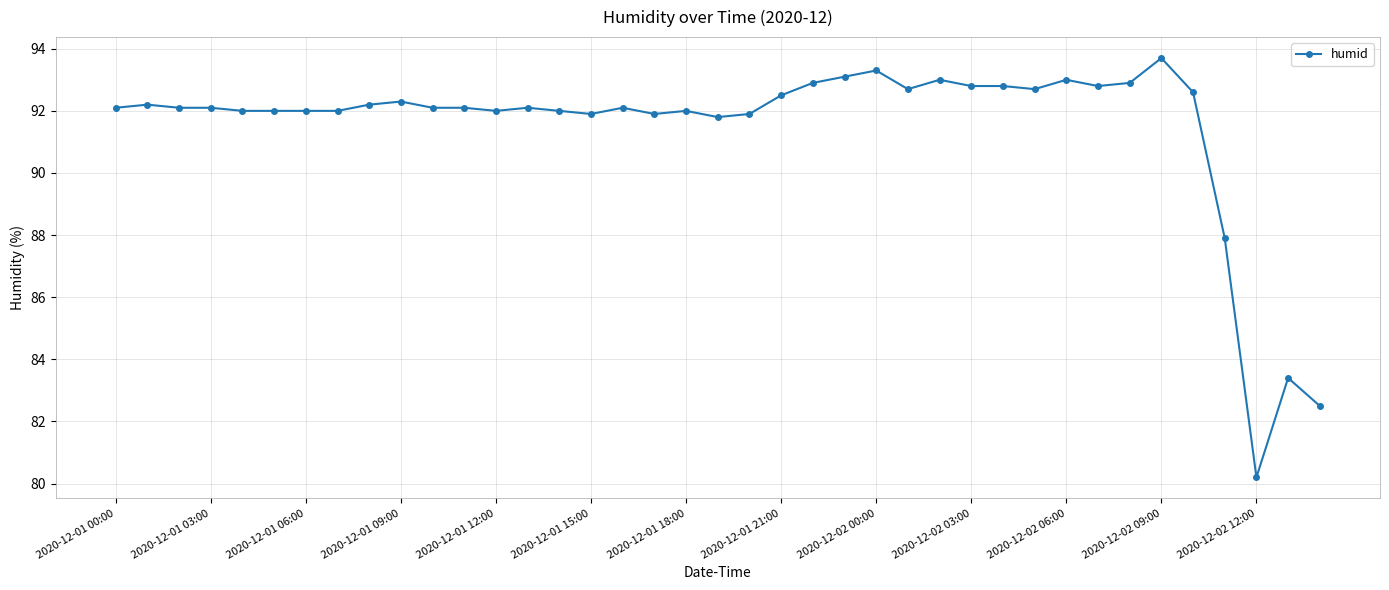

What is the value of the 20th point from the left?

91.8